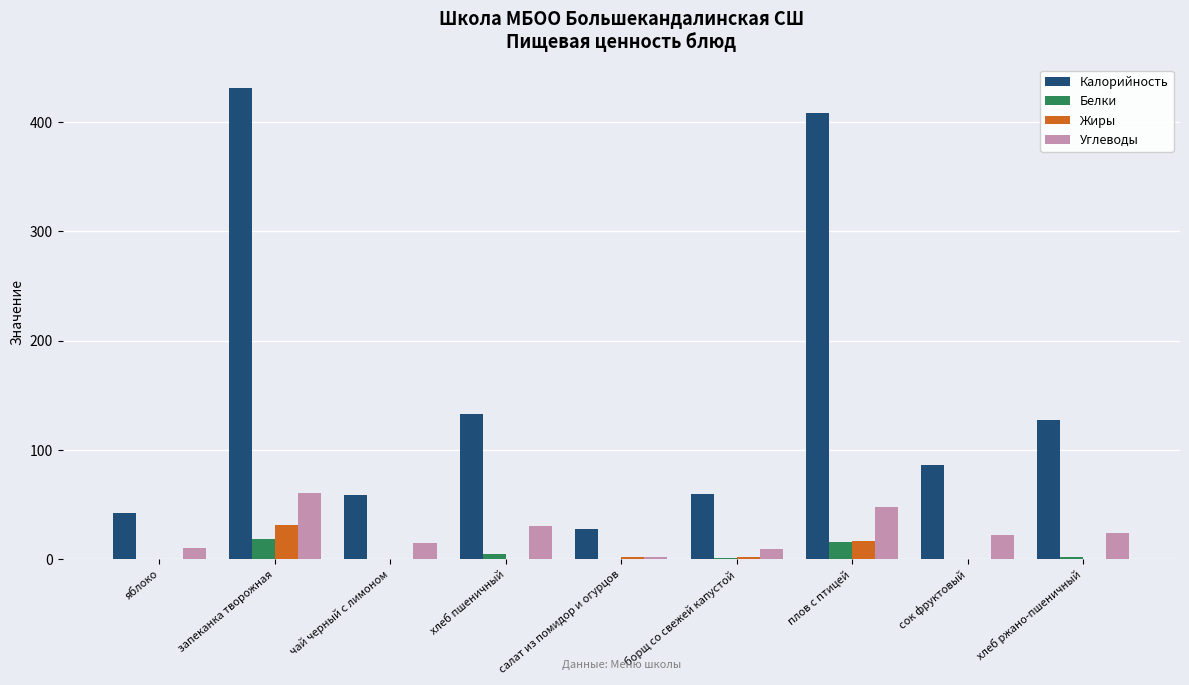

Are the bars horizontal?

No